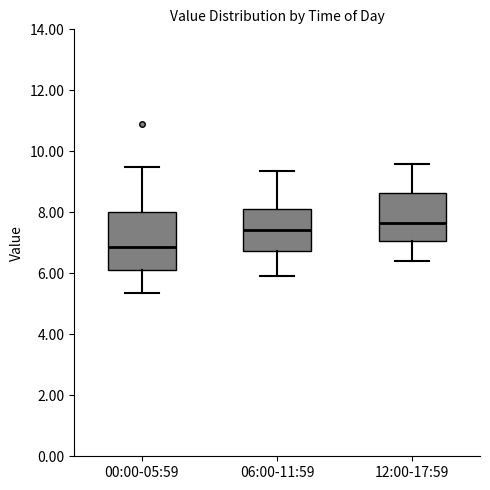

Reading left to right, read every box against the y-axis: the position of its median line, the range the box covers, and the ends of its whiskers. The values are not printed on the chart, so give them approximately, as read against the axis.

00:00-05:59: median 6.8, box 6.0 to 8.0, whiskers 5.4 to 9.4
06:00-11:59: median 7.4, box 6.8 to 8.2, whiskers 6.0 to 9.4
12:00-17:59: median 7.6, box 7.0 to 8.6, whiskers 6.4 to 9.6